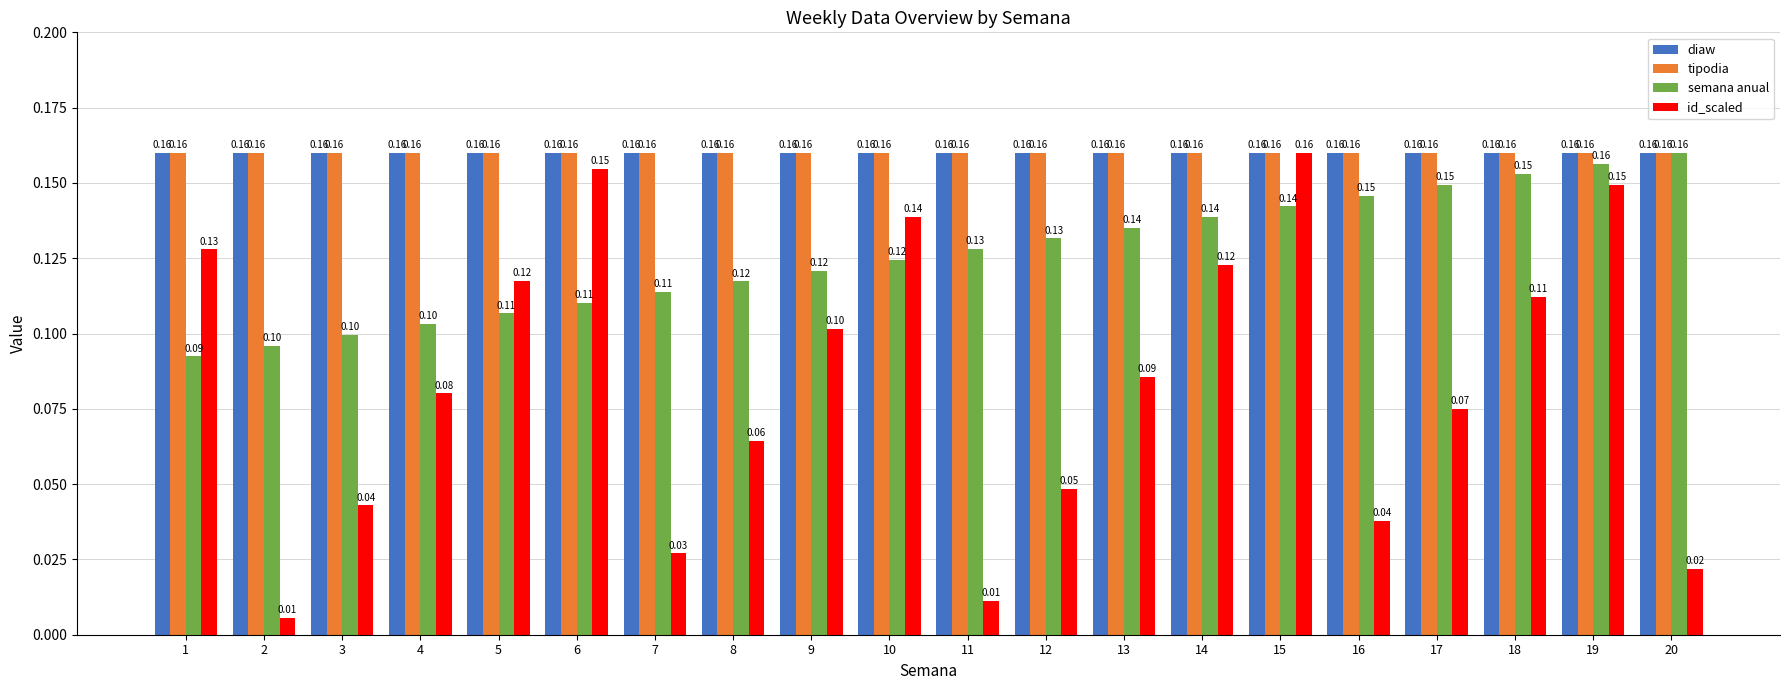

How many data points does each series have?

20